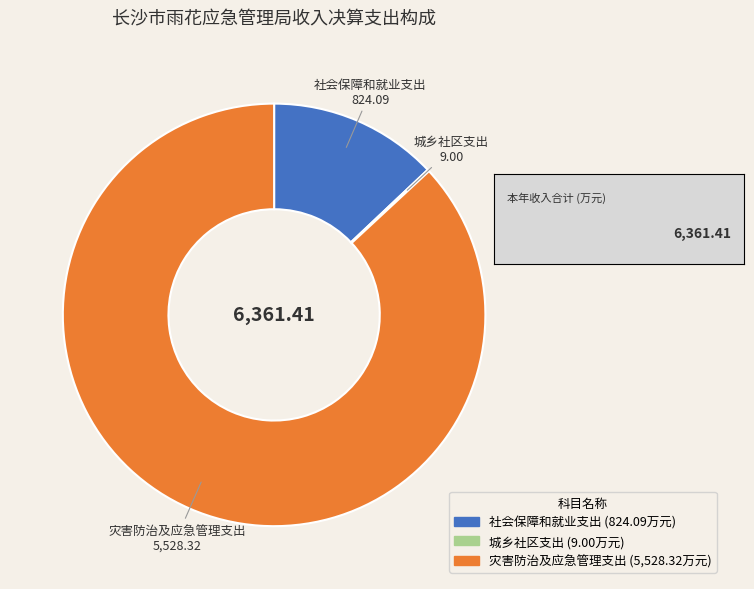

Between 社会保障和就业支出 and 灾害防治及应急管理支出, which is larger?

灾害防治及应急管理支出